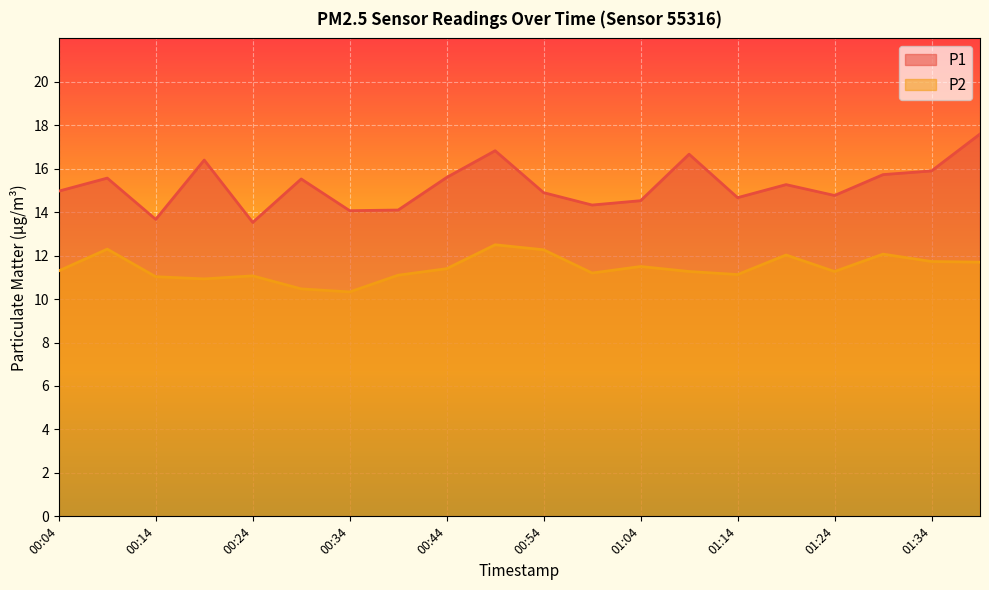

Rank the series by their average value, from highest to lowest.

P1, P2